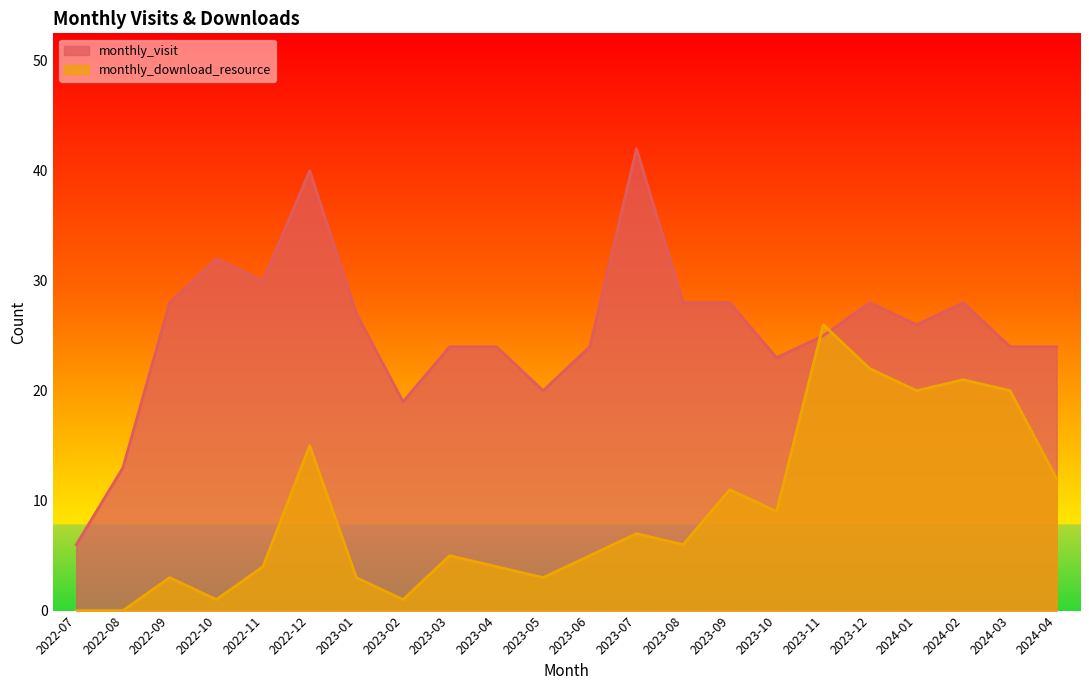

How many times do monthly_download_resource and monthly_visit cross each other?

2